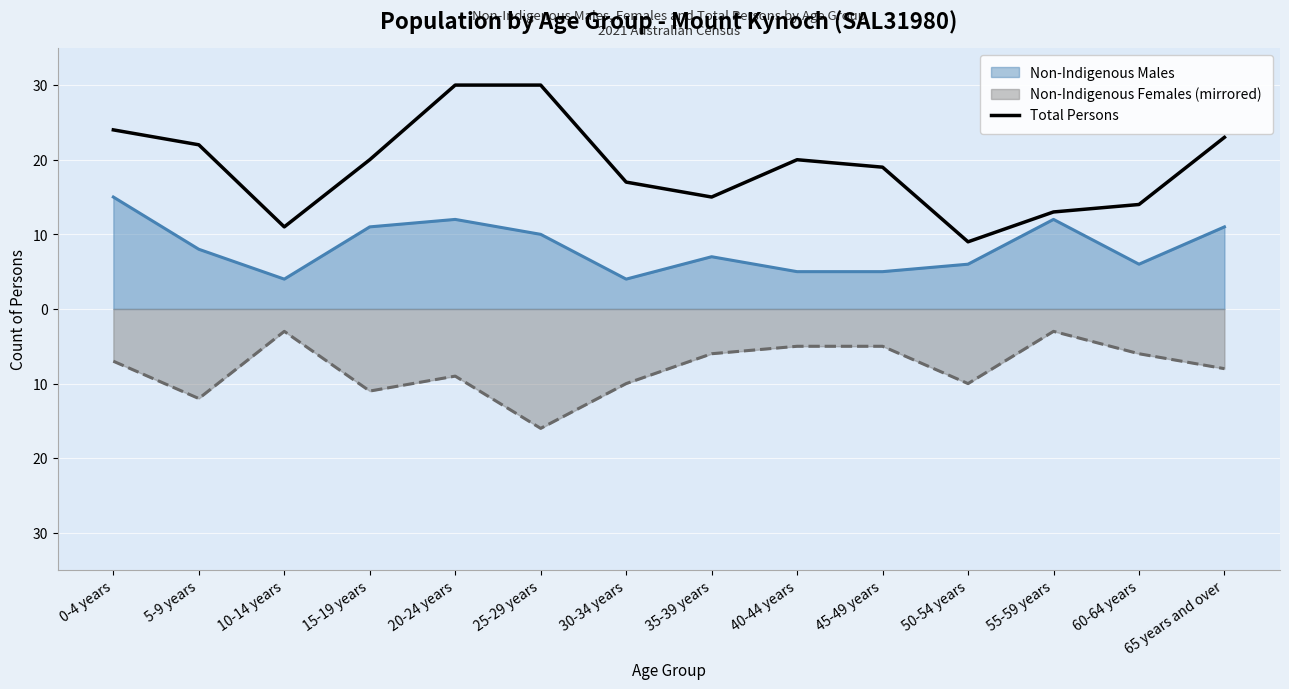

Is it true that the value at 25-29 years is 19?

False